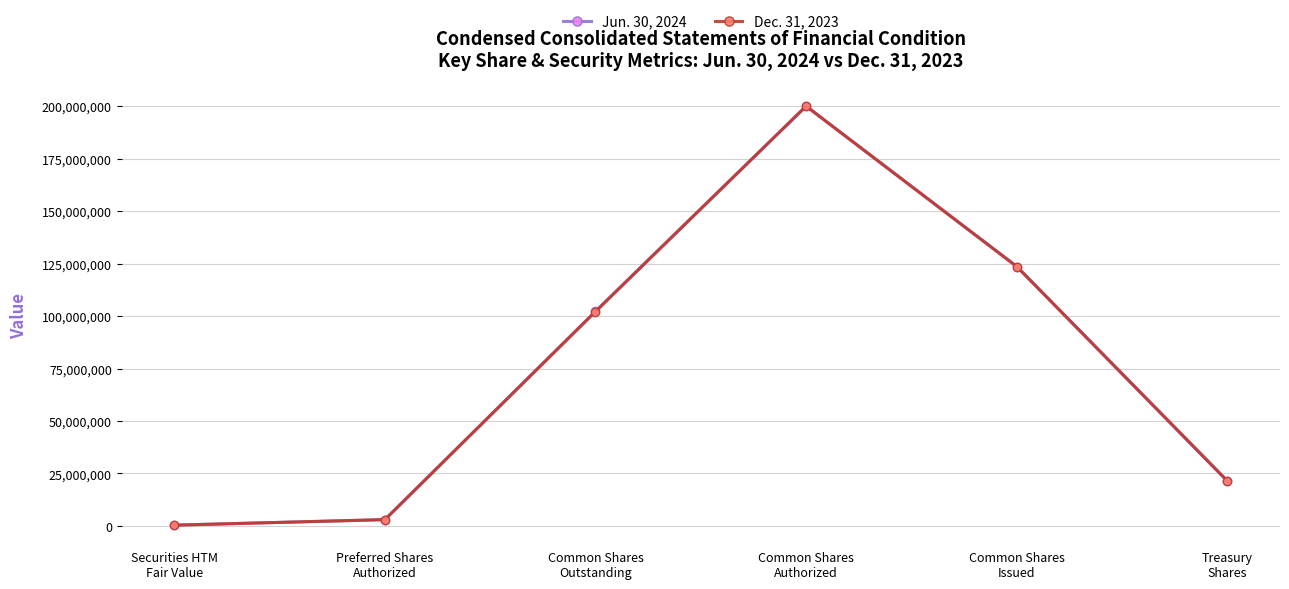

Does the chart display data point markers on the line(s)?

Yes